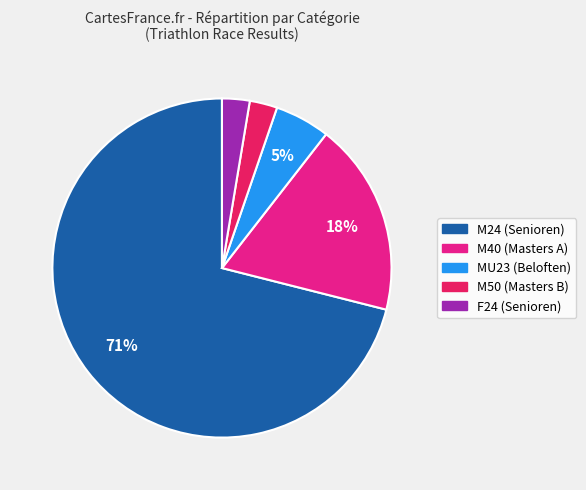

True or false: F24 (Senioren) accounts for 10% of the total.

False